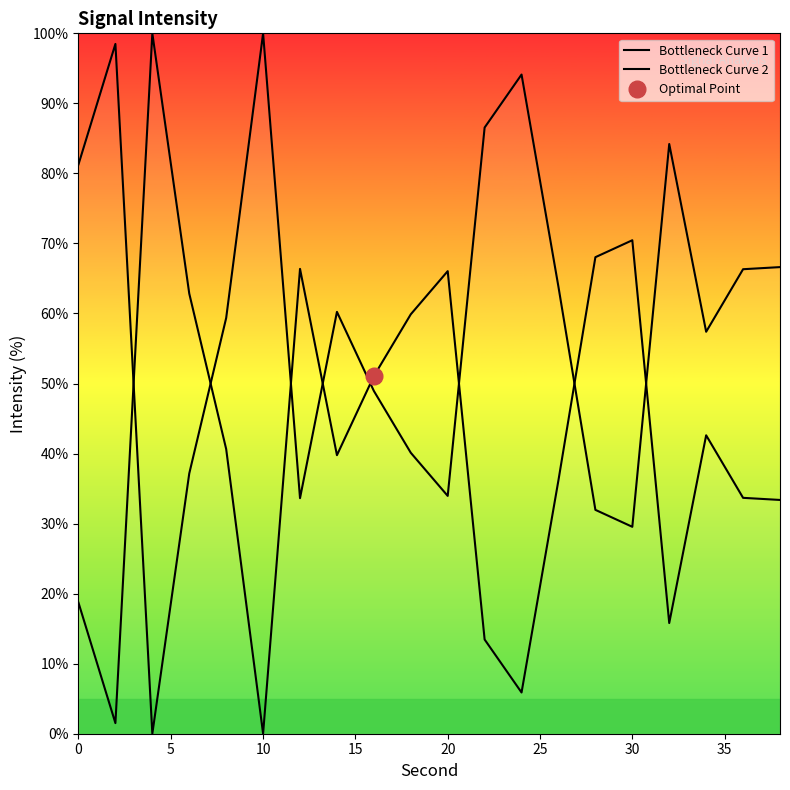

Which series has the largest range (max minus min)?

Bottleneck Curve 1